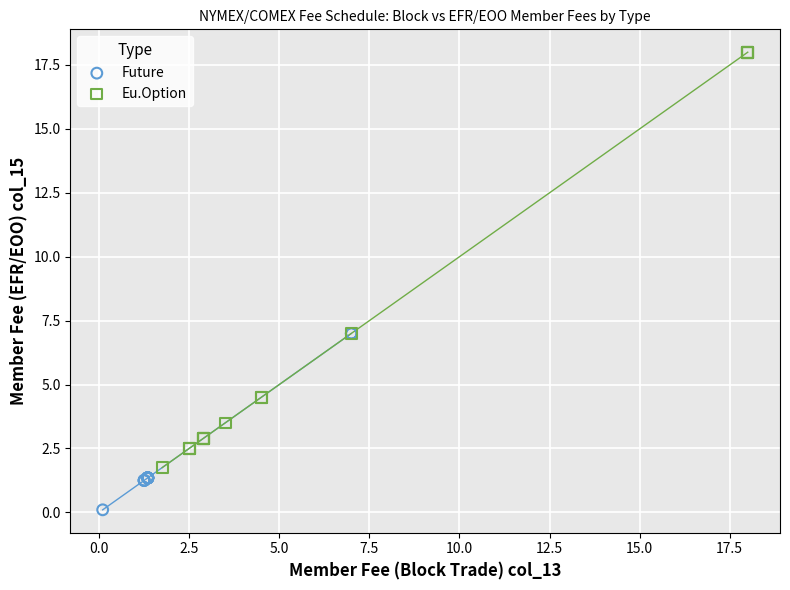

Which series has the widest spread of Y values?

Eu.Option